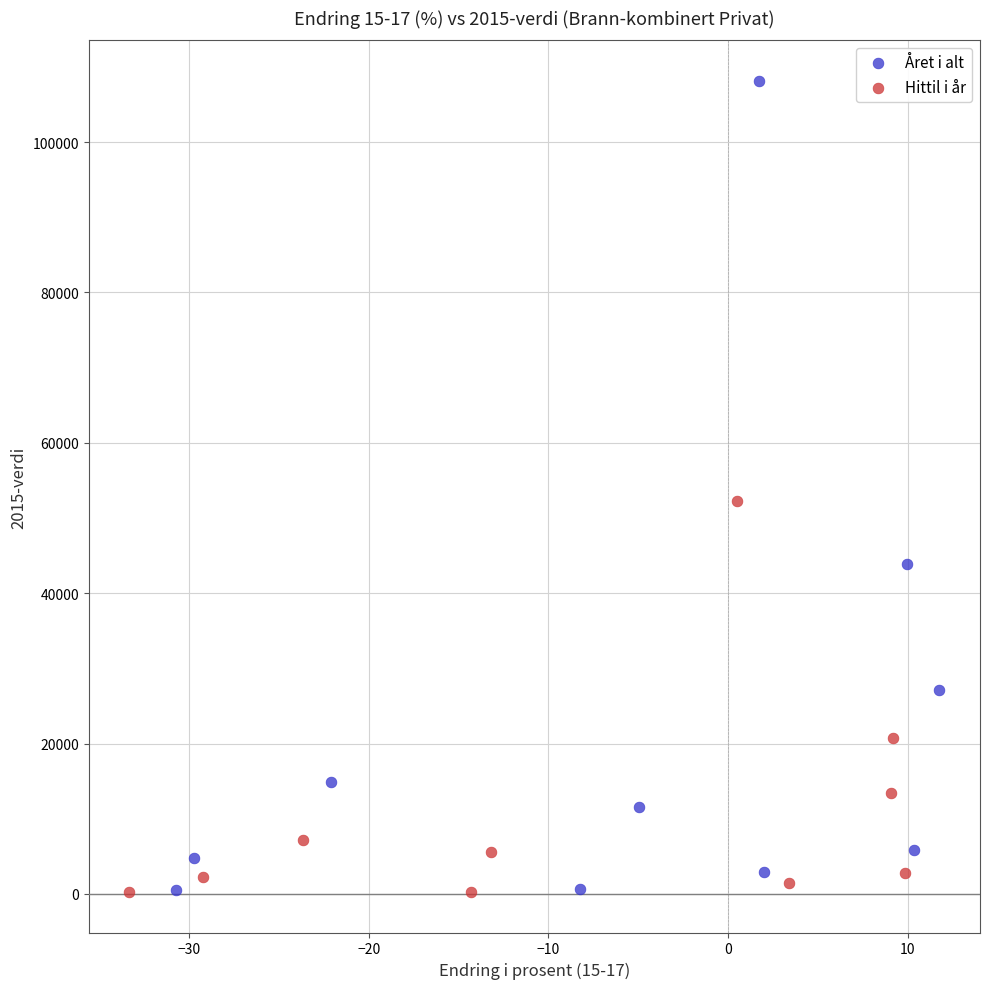

Which series has the widest spread of Y values?

Året i alt